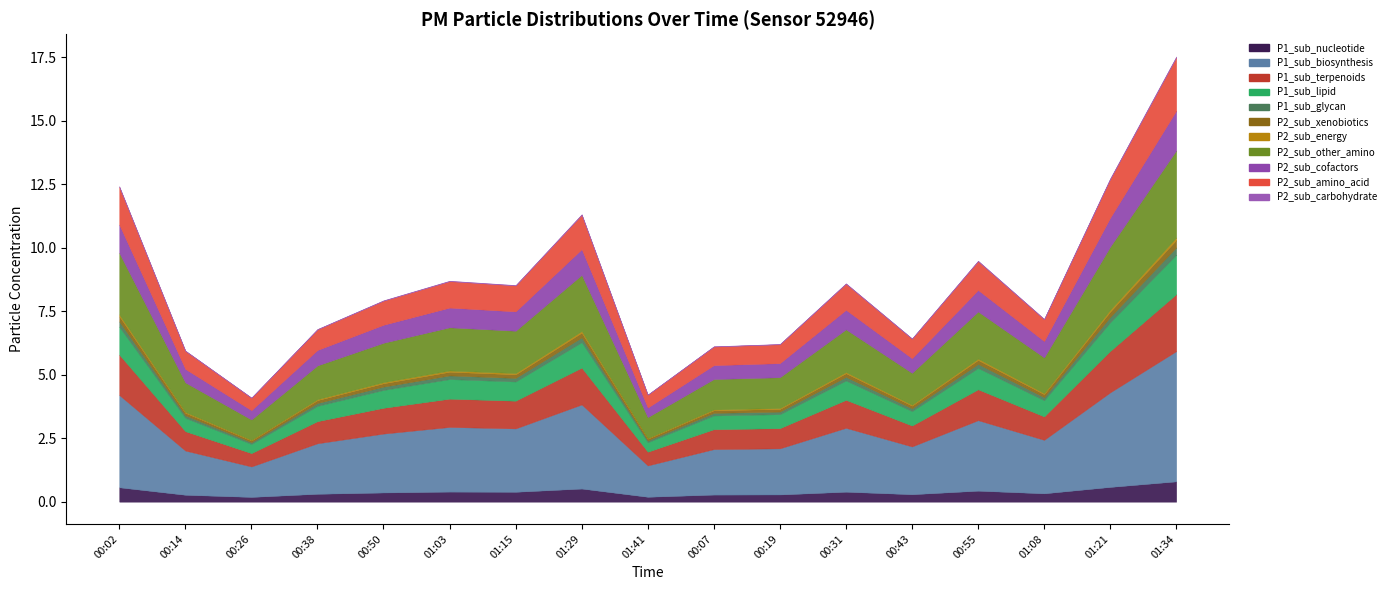

Reading right to left, what are all the values shown in this chart?

P1: 13.9	9.9	5.5	7.8	5.0	7.2	4.9	4.7	2.7	8.9	6.5	7.0	6.6	5.5	2.8	4.8	10.5
P2: 3.6	2.9	1.6	1.7	1.4	1.4	1.3	1.4	1.6	2.4	2.0	1.7	1.3	1.2	1.3	1.1	1.9